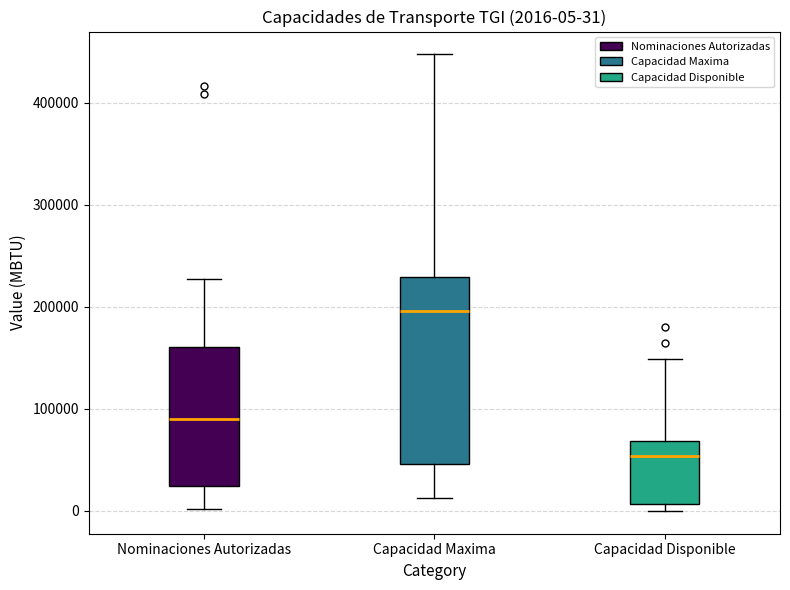

Comparing the boxes themselves (not the whiskers), which one is the tallest?

Capacidad Maxima